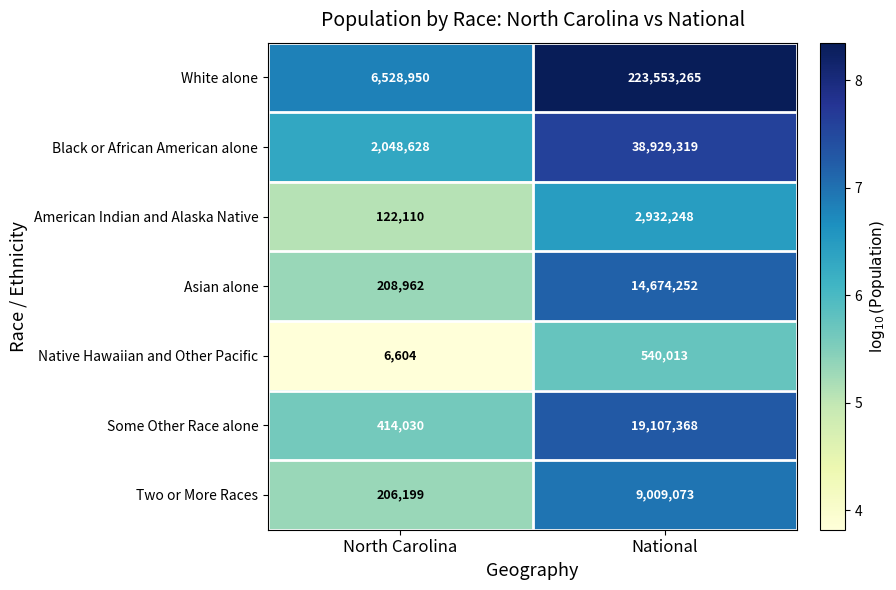

At which category does the chart reach its peak across all series?

National